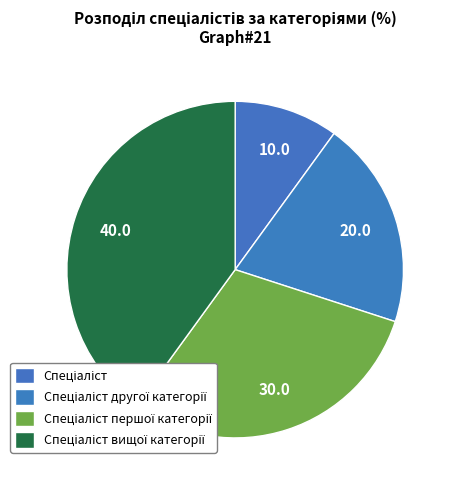

How many segments does this pie chart have?

4